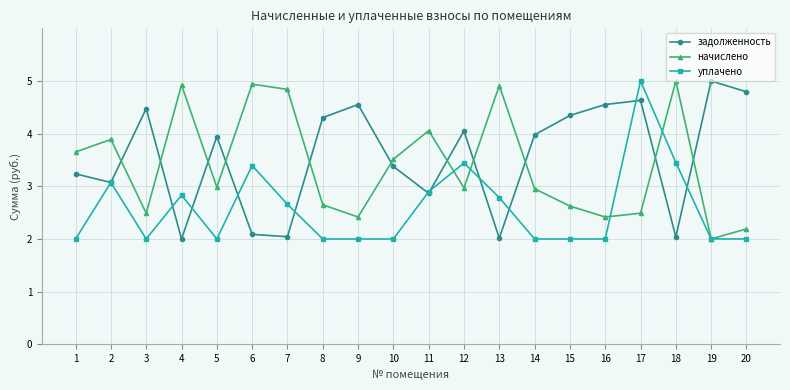

True or false: задолженность has more than 0 points higher than both neighbors.

True